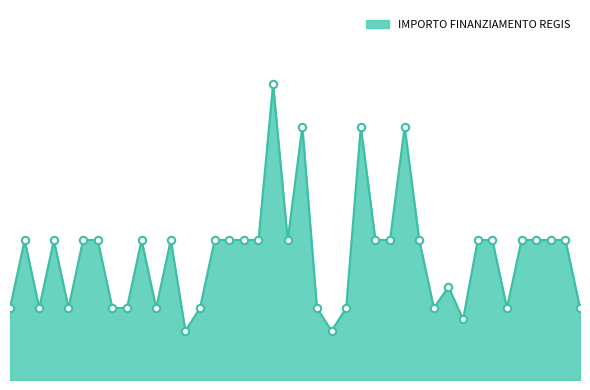

Does the chart have visible grid lines?

No